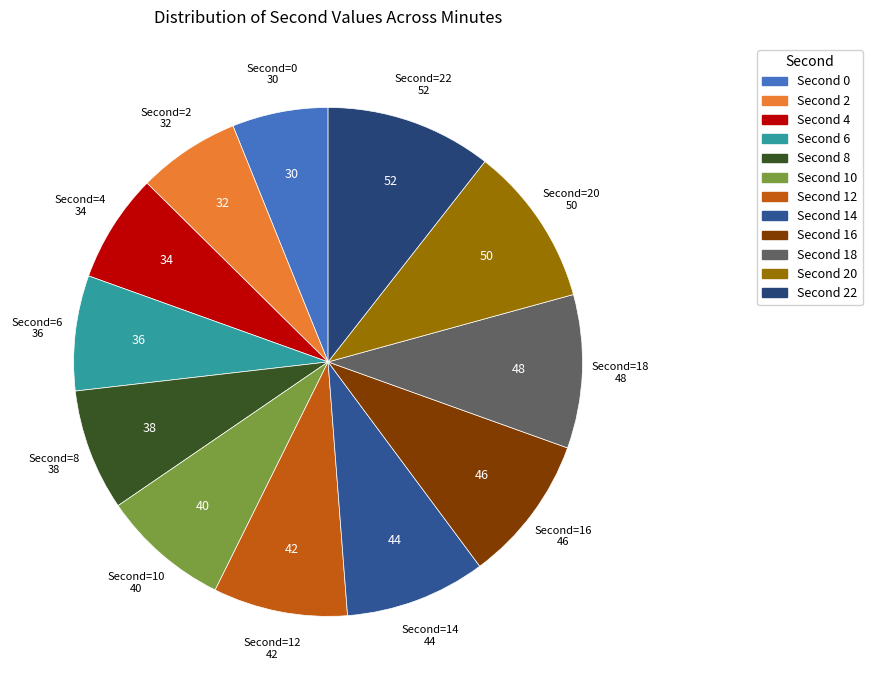

To the nearest percent, what is the average slice percentage?

8%